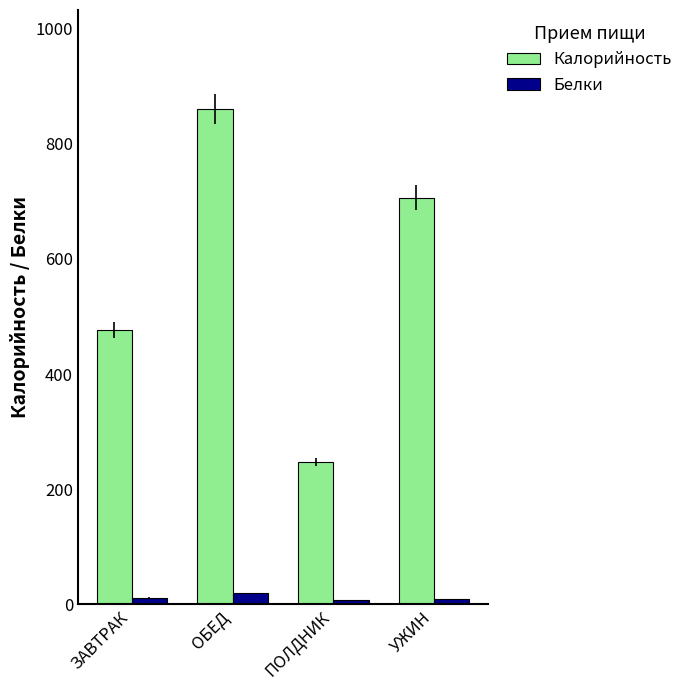

Where does the Белки series first go above 11?

ЗАВТРАК